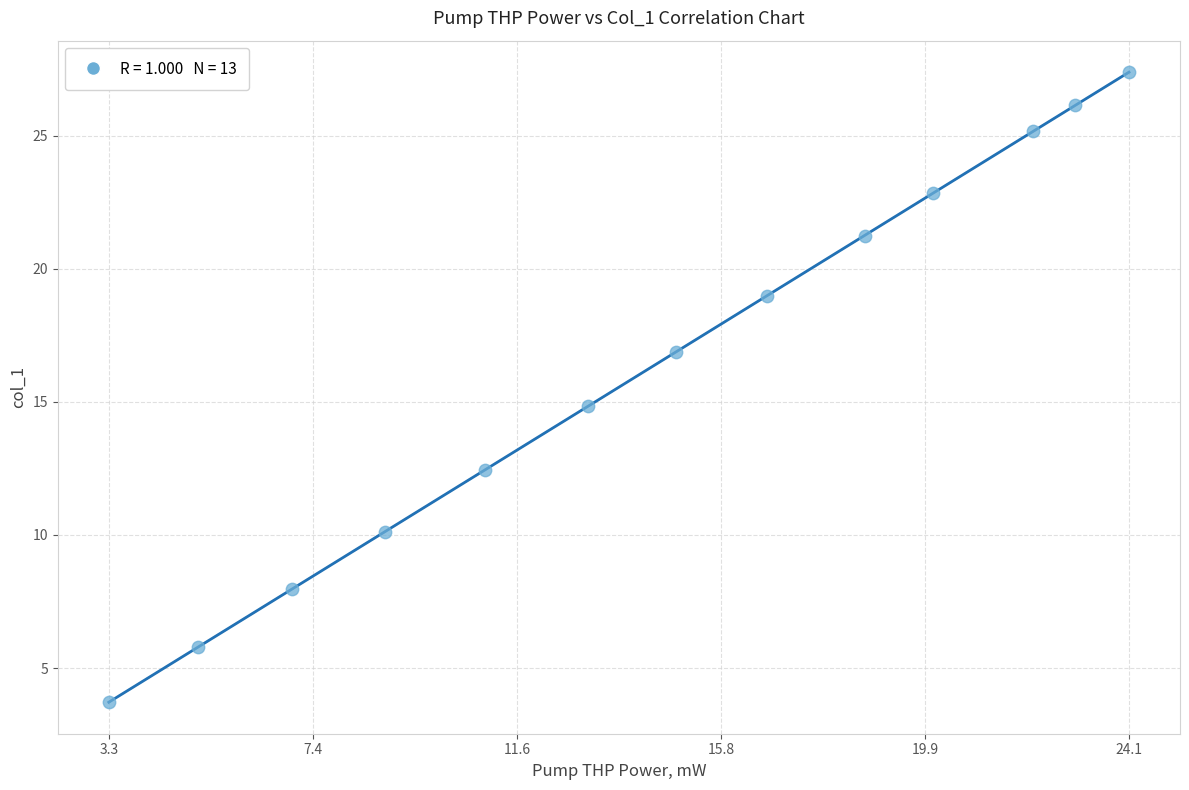

What is the range of Y values (max minus min)?

23.7